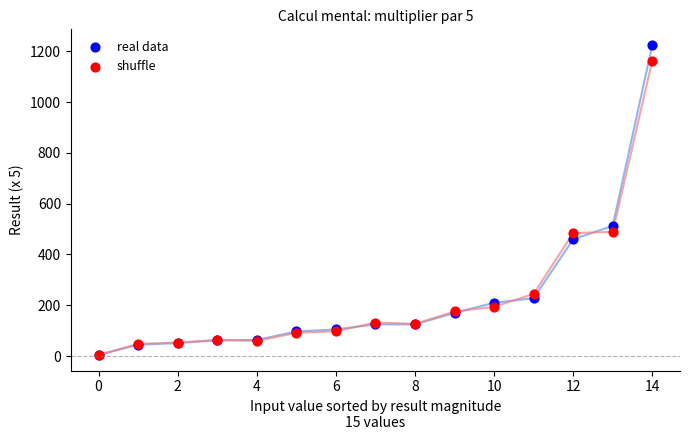

What are all the series names shown in the legend?

real data, shuffle